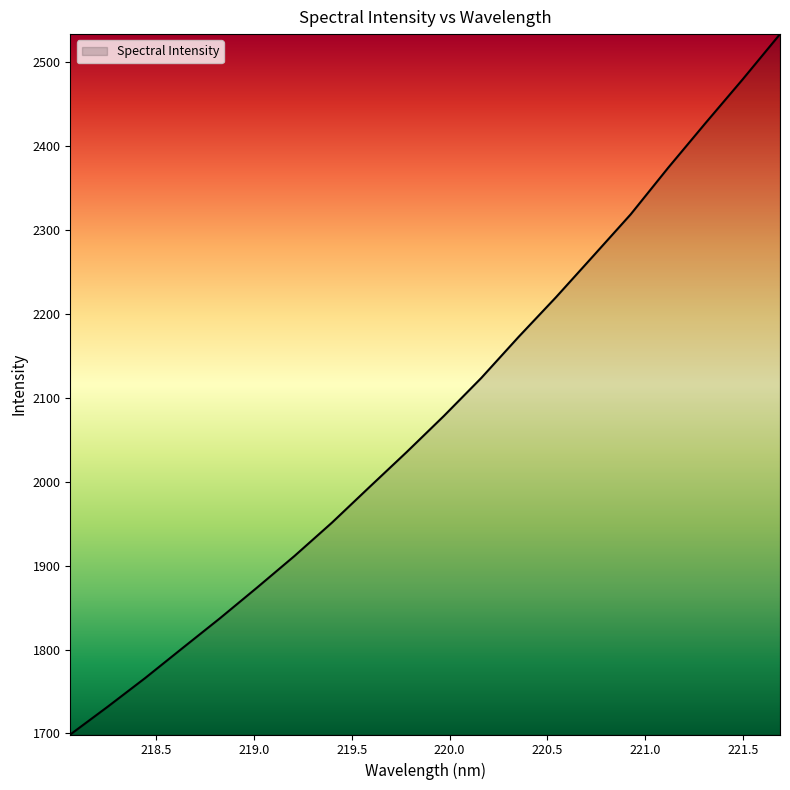

What is the difference between the maximum and minimum values?

834.8